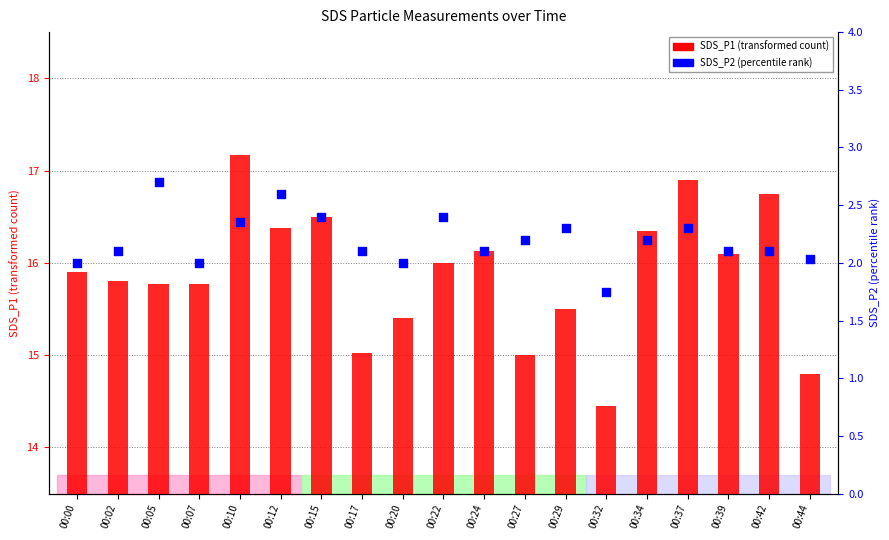

Which series reaches the minimum Y coordinate?

SDS_P2 (percentile rank within sample)